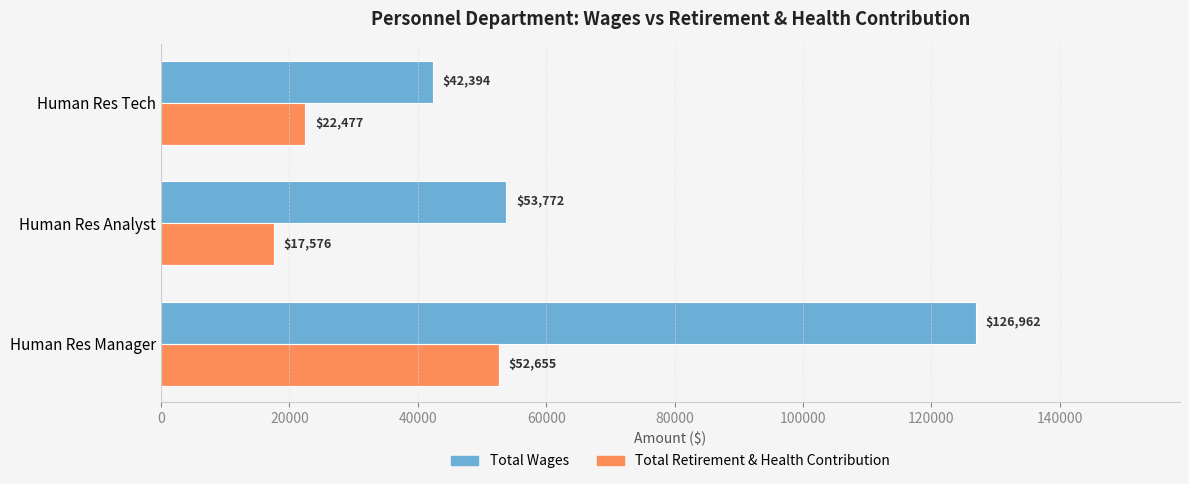

Which series has the largest range (max minus min)?

Total Wages